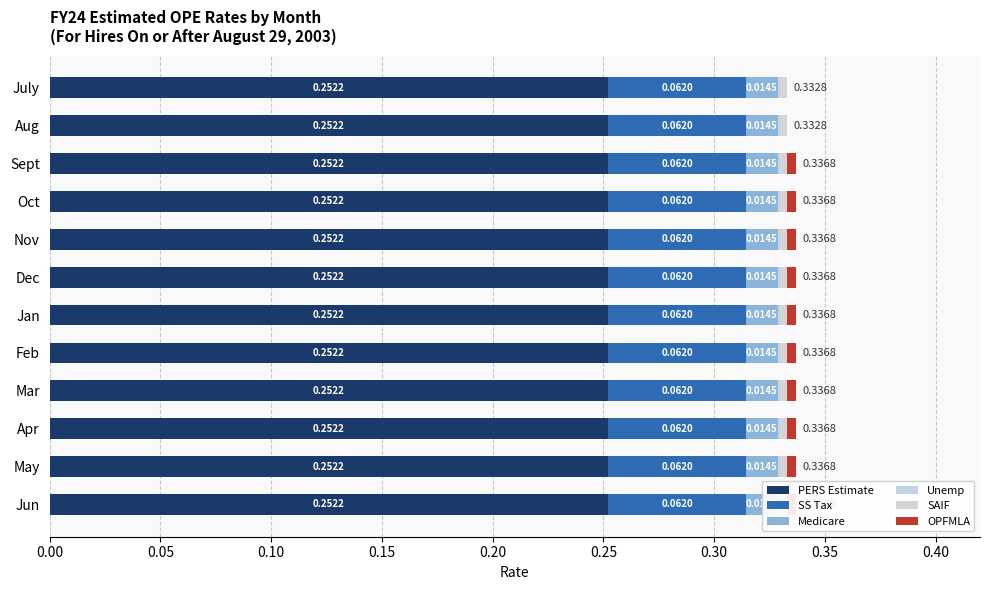

At how many categories does at least one series exceed 0?

12